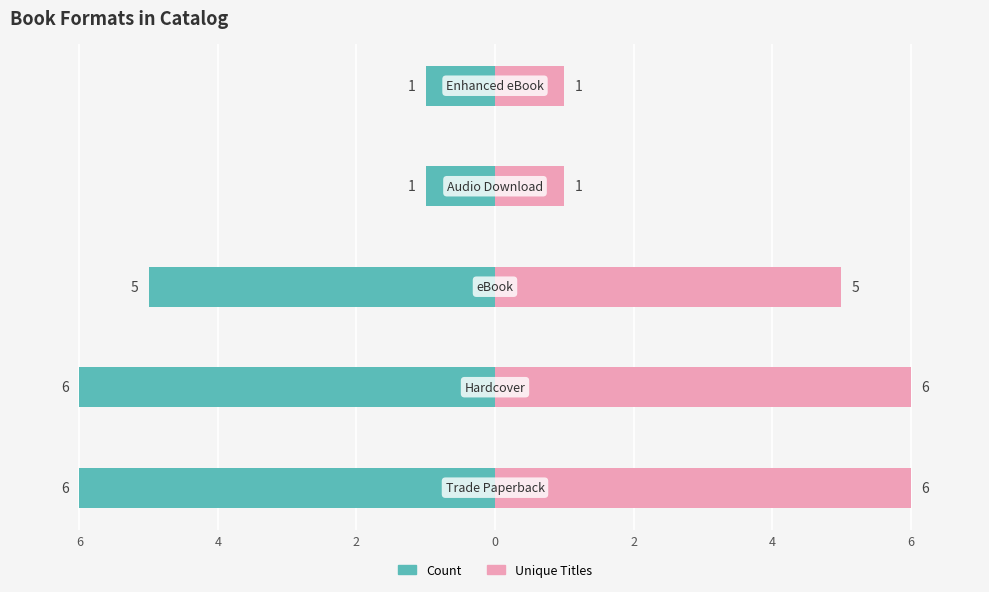

Between 6 and 4, which series saw the biggest shift?

Count (Left)